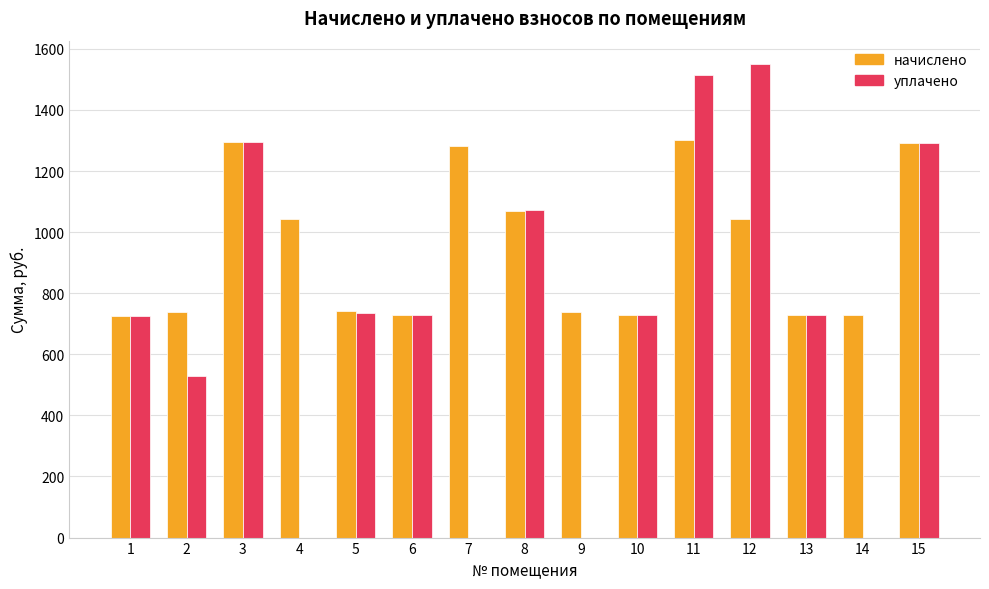

How many distinct data groups are displayed?

2